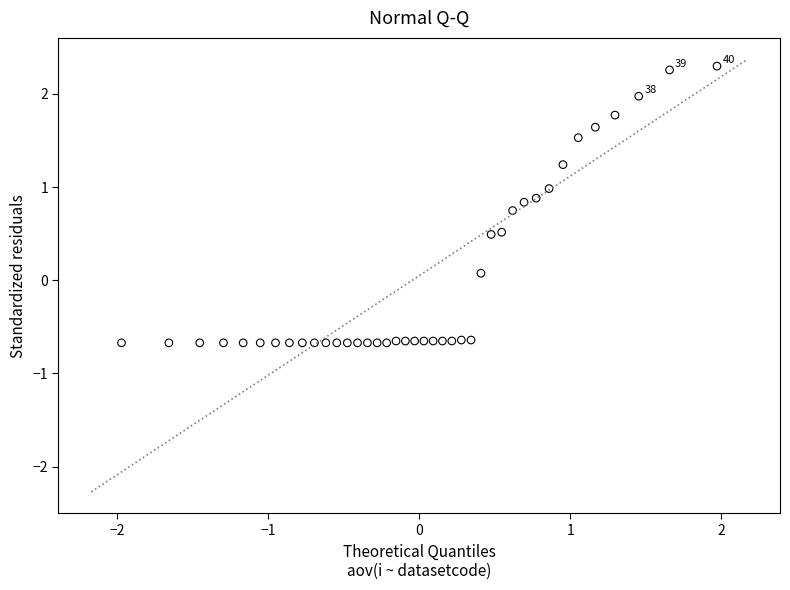

What is the range of X values (max minus min)?

3.9